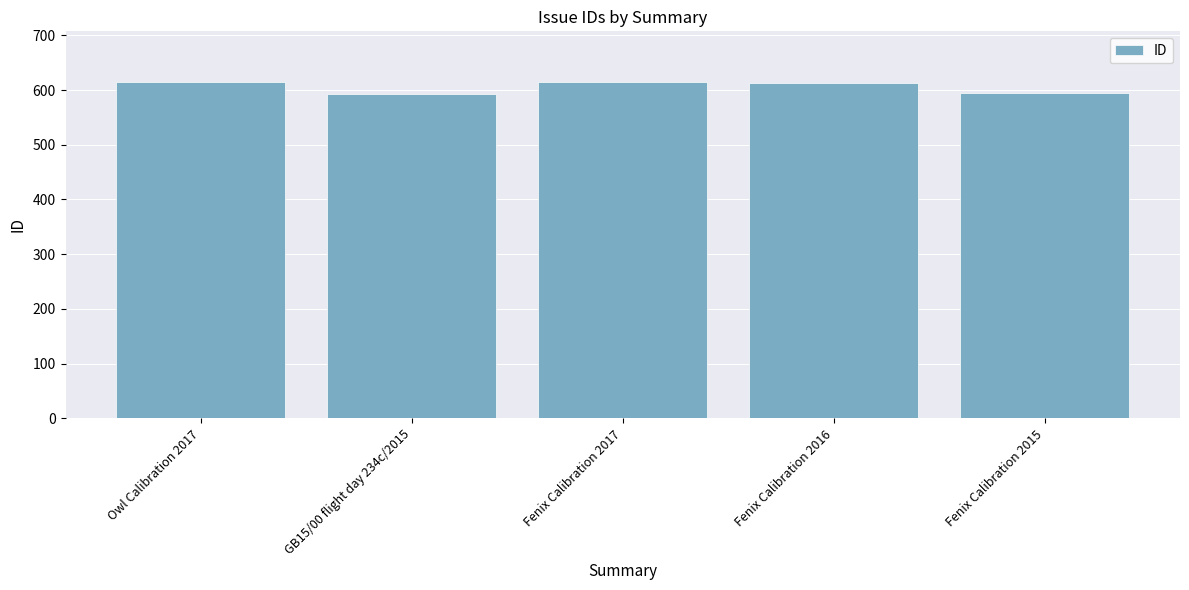

What position from the left is Owl Calibration 2017?

1